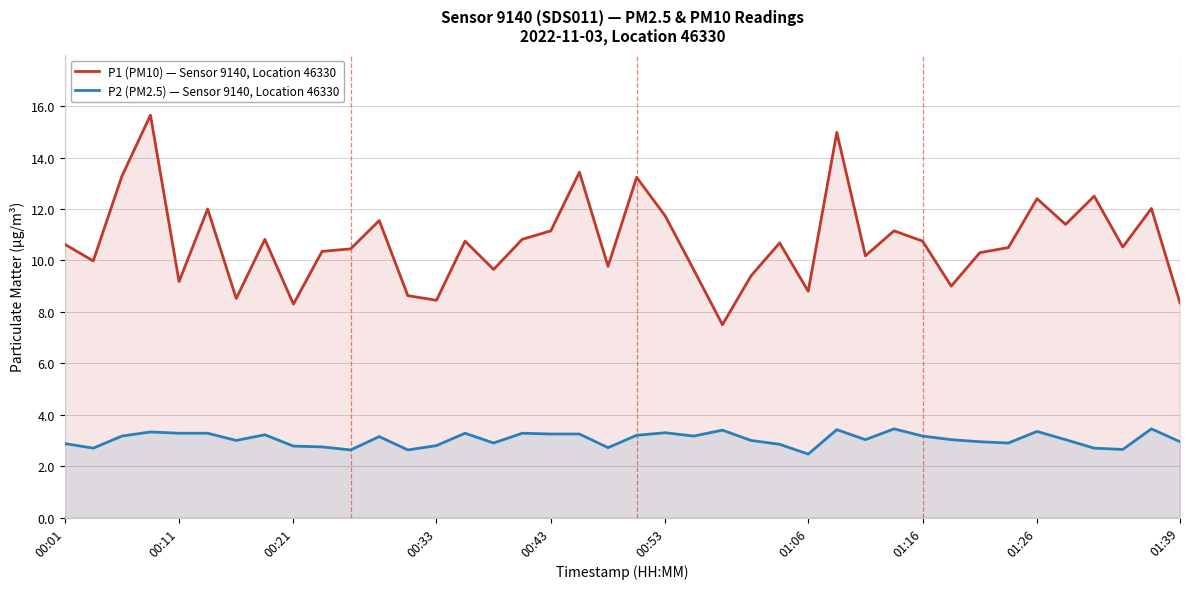

What is the value of the P1 (PM10) — Sensor 9140, Location 46330 point at the 12th from the left?

11.6